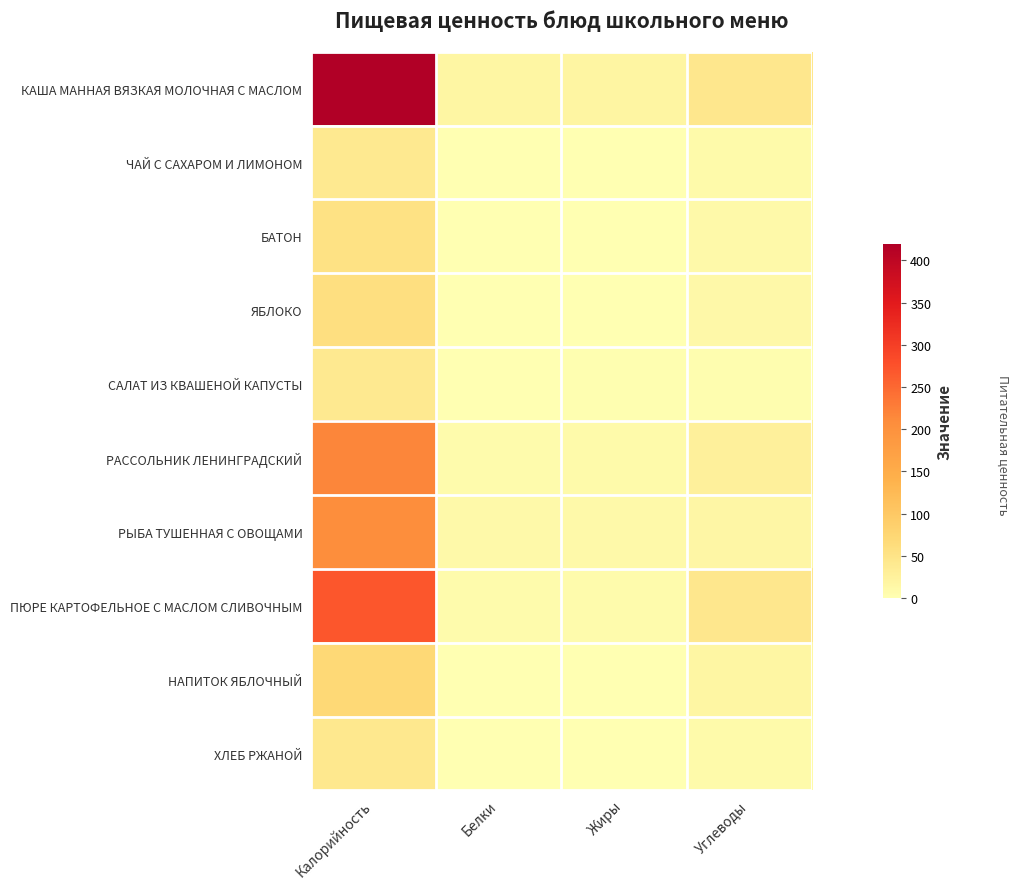

What is the maximum value shown in the chart?

1.0